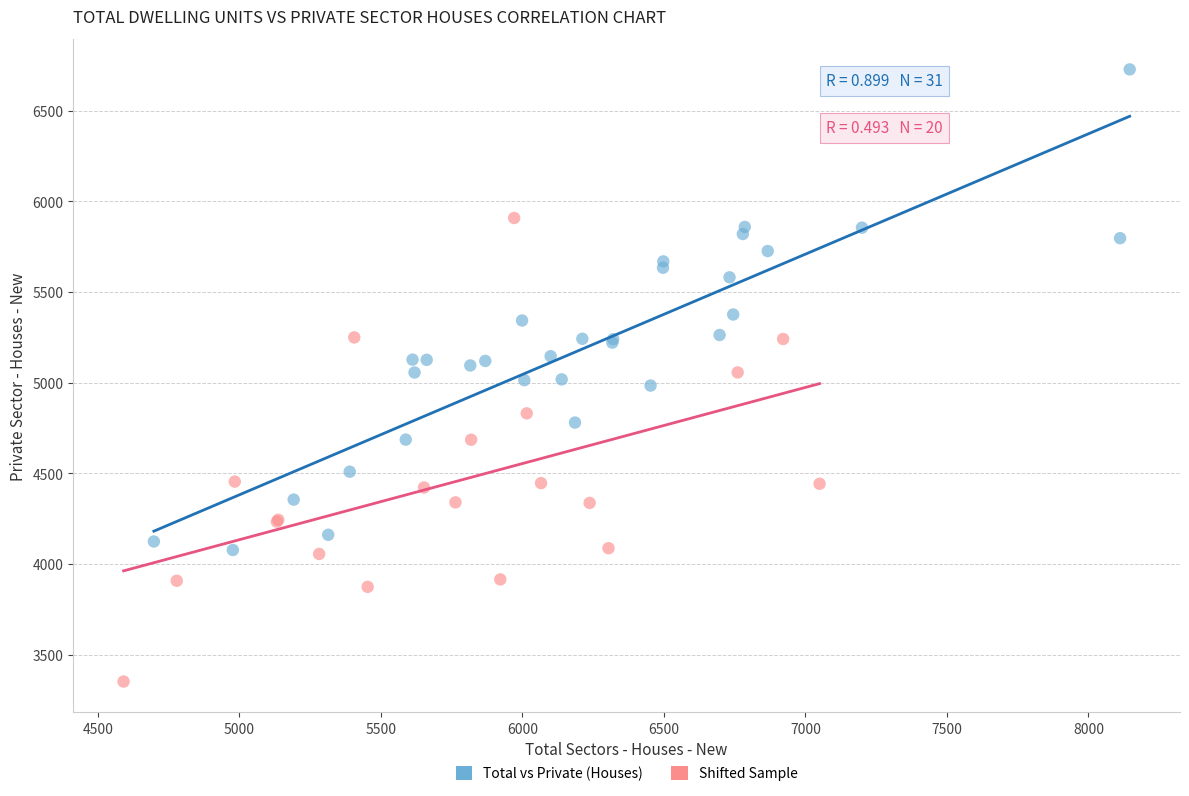

What are all the series names shown in the legend?

Total vs Private (Houses), Shifted Sample